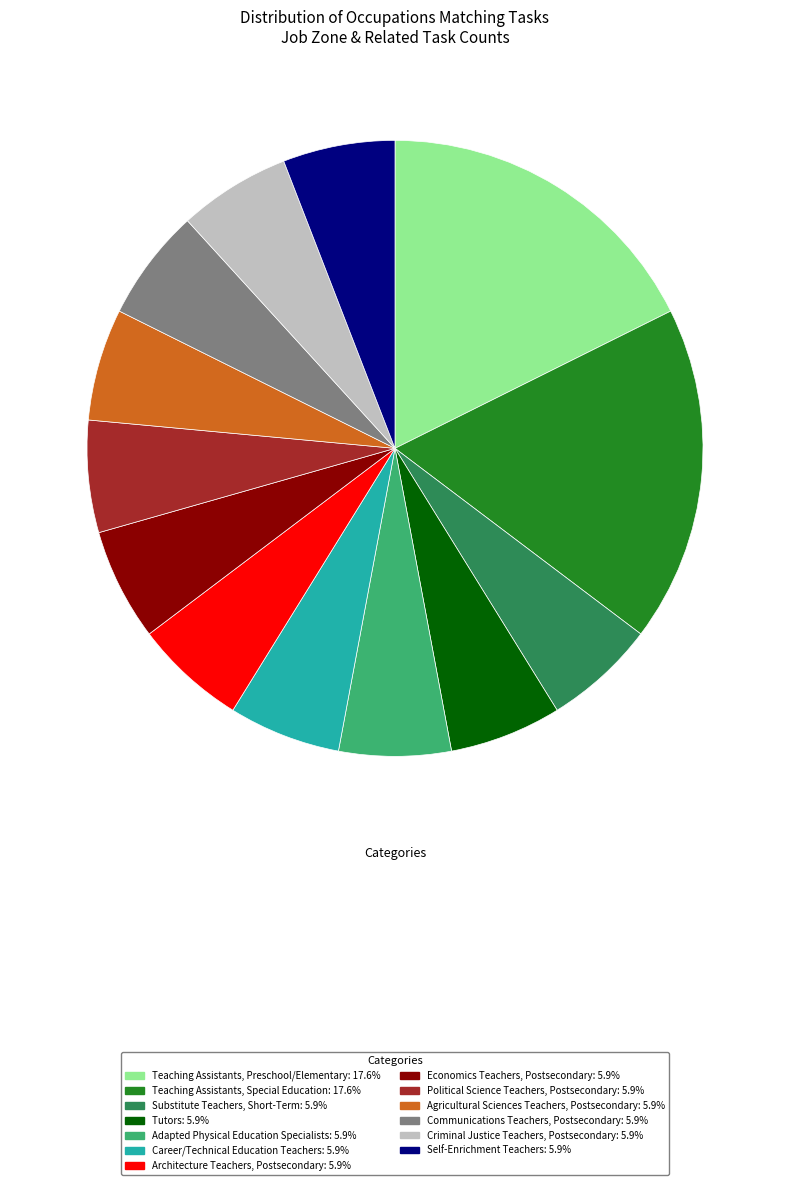

Does Self-Enrichment Teachers account for over 50% of the chart?

No